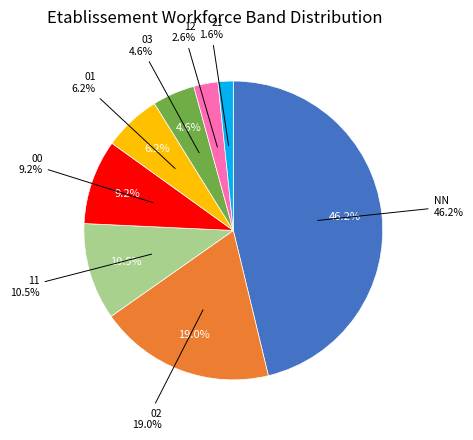

Rank the categories by value from lowest to highest.

21, 12, 03, 01, 00, 11, 02, NN